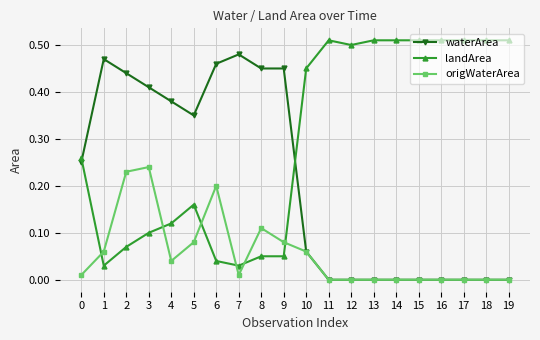

Does the chart display data point markers on the line(s)?

Yes